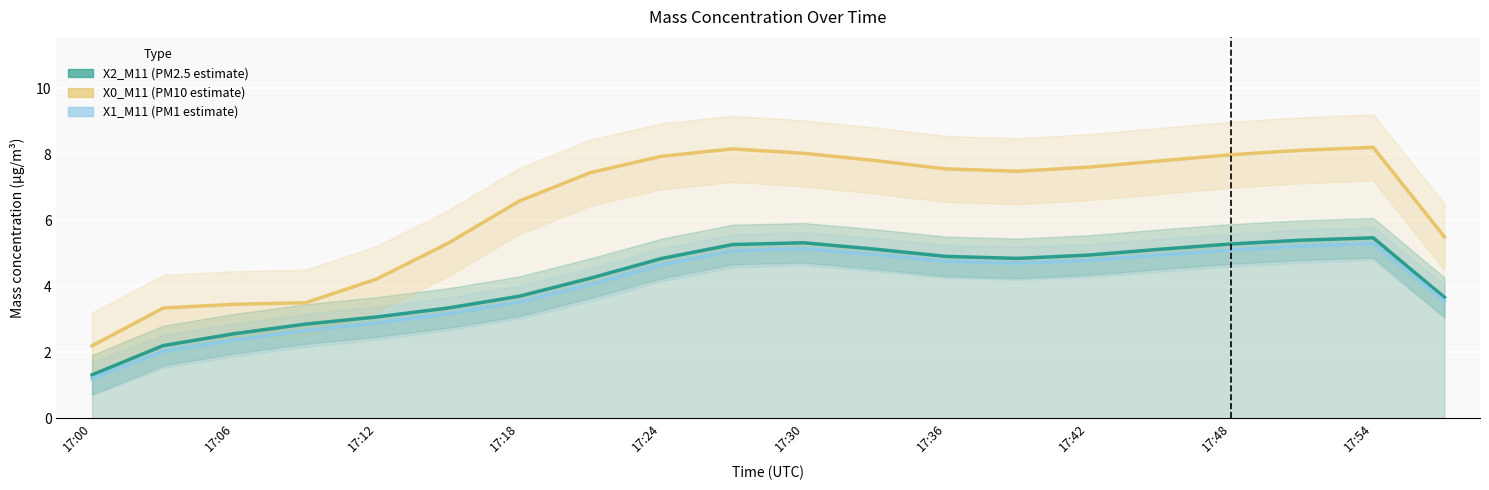

True or false: X1_M11 has more than 2 points higher than both neighbors.

False